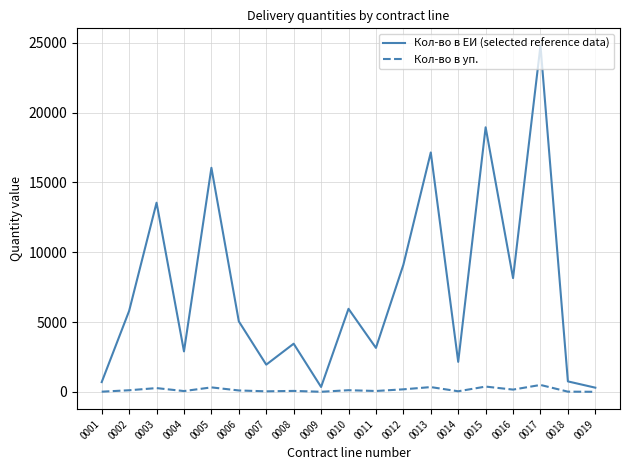

Which series has the widest spread of values?

Кол-во в ЕИ (selected reference data)